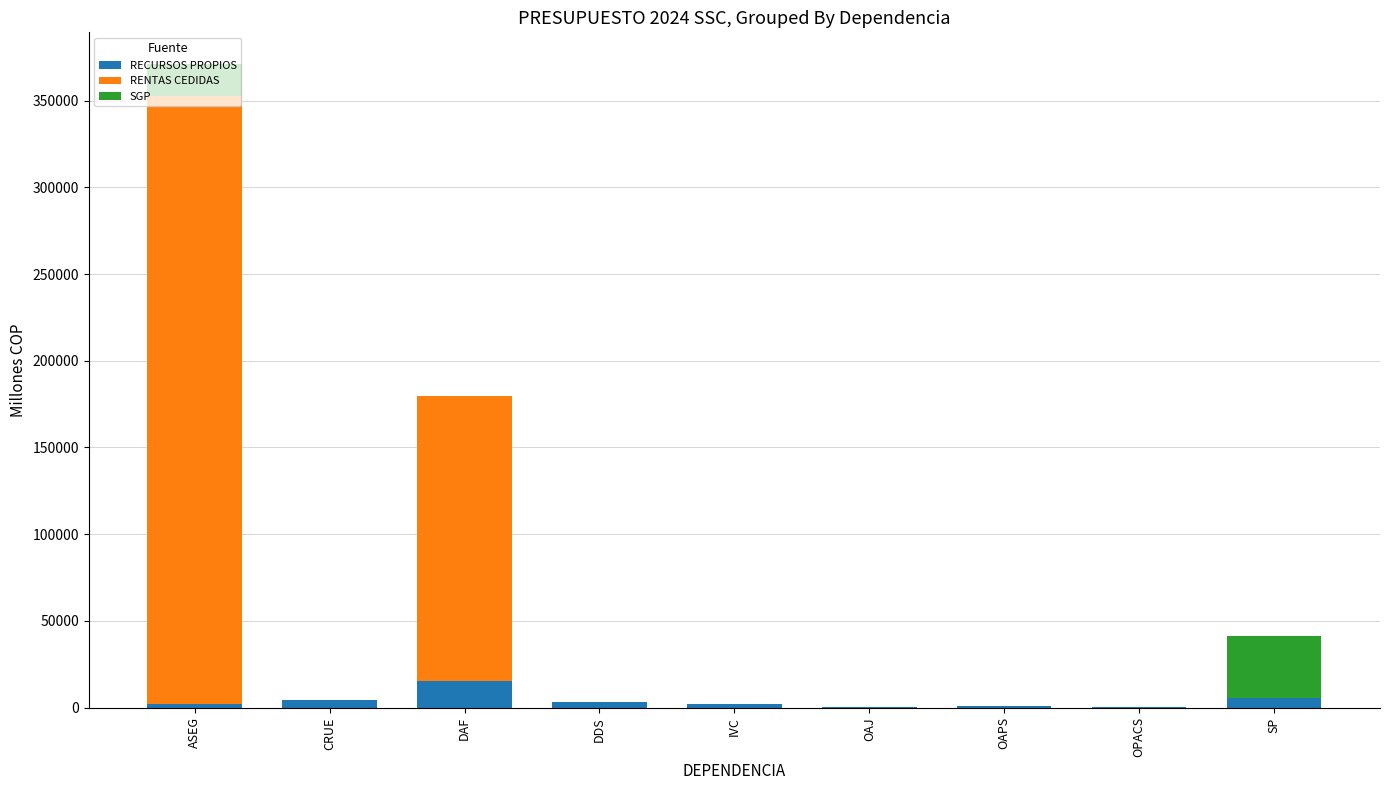

At which category is the sum across all series the highest?

ASEG